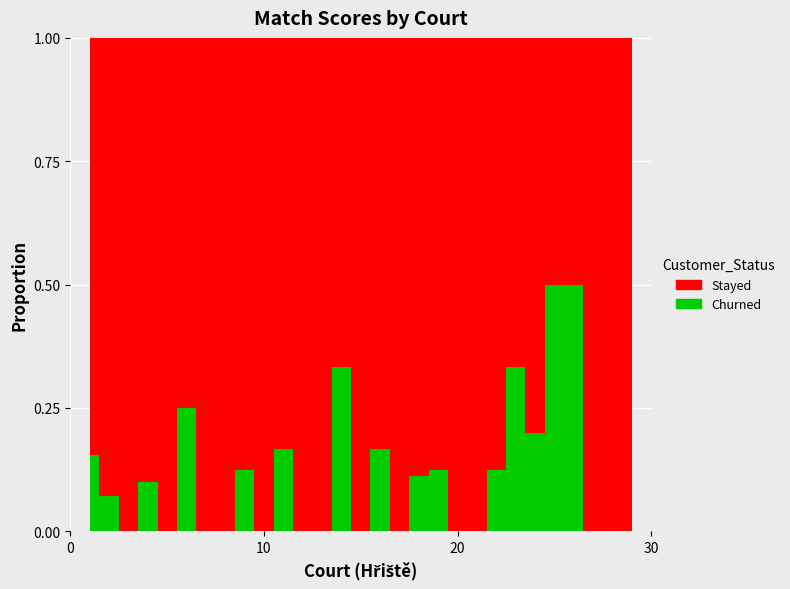

In Churned, how many points are lower than both neighbors (excluding endpoints)?

5